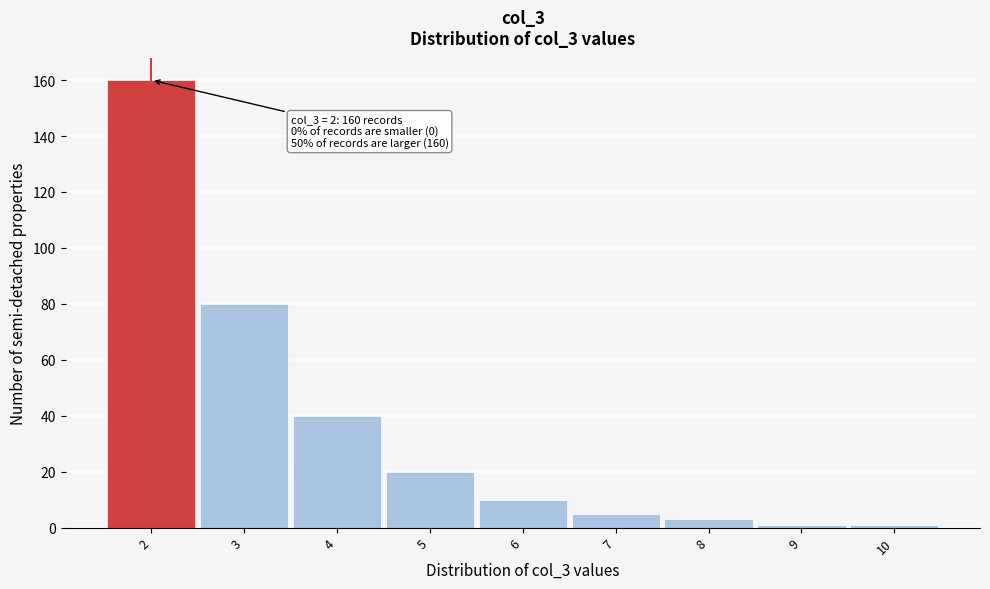

Which range on the x-axis has the tallest bar?

1.5 to 2.5